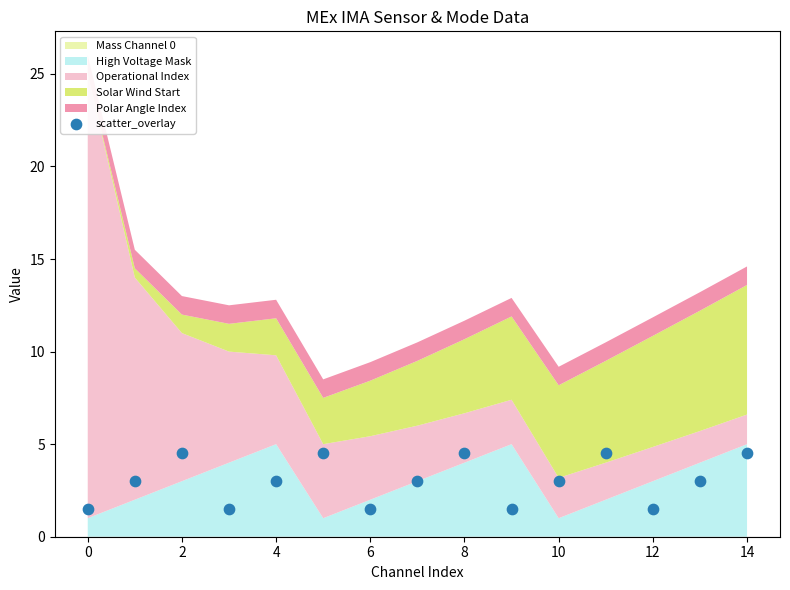

What is the range of Y values (max minus min)?

3.0